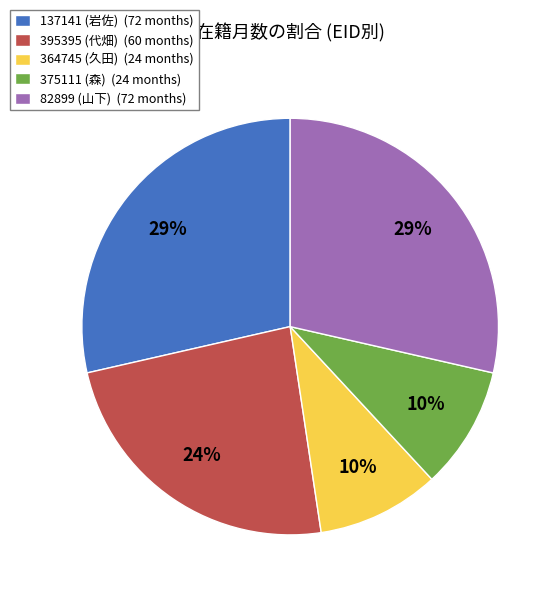

Does any single category account for the majority?

No